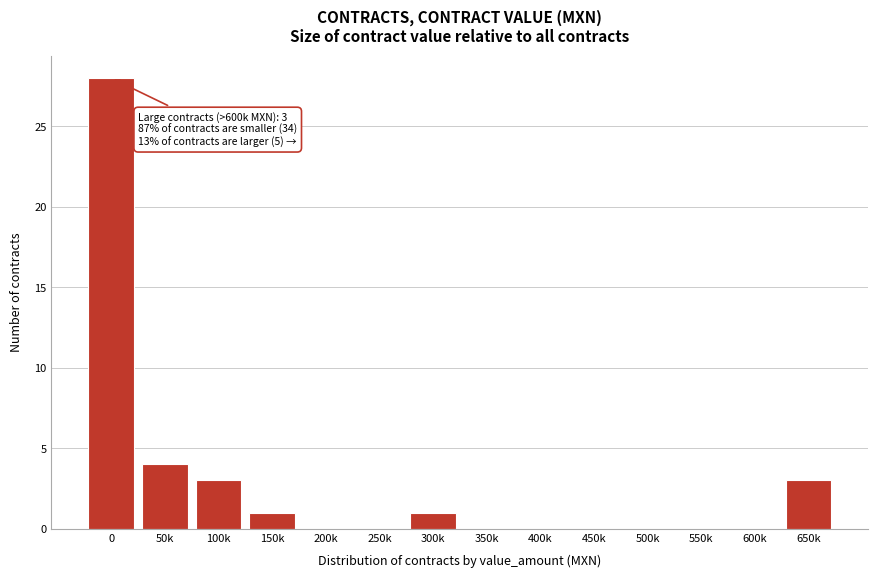

Reading left to right, what are all the values shown in this chart?

0=28	50k=4	100k=3	150k=1	200k=0	250k=0	300k=1	350k=0	400k=0	450k=0	500k=0	550k=0	600k=0	650k=3